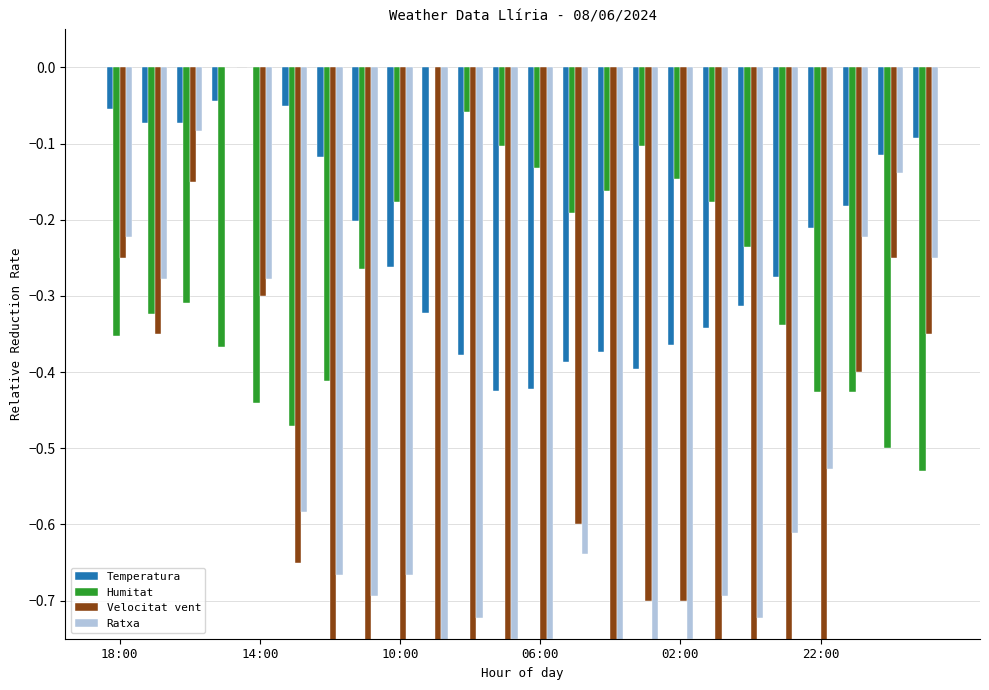

What is the difference between the second highest and second lowest values in the Temperatura series?

0.4